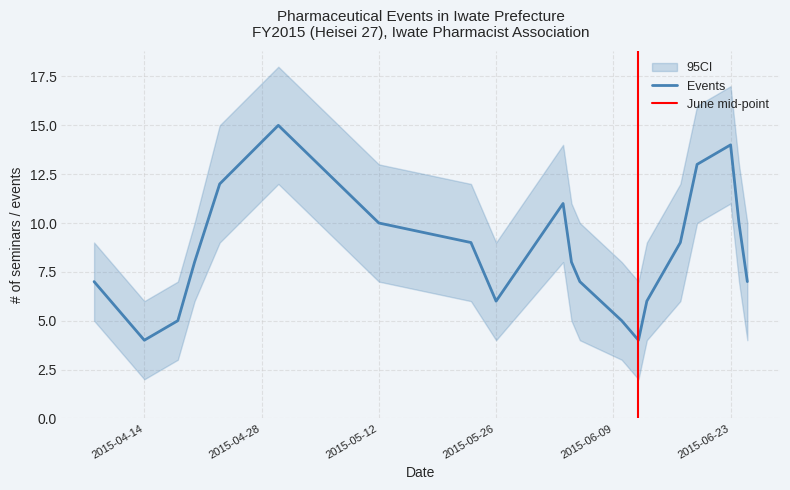

True or false: CI_upper has more than 2 interior local peaks.

True